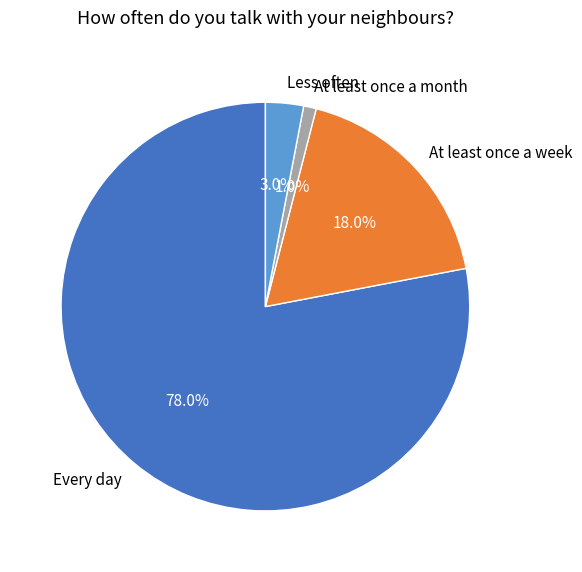

What portion of the pie excludes Every day?

22.0%